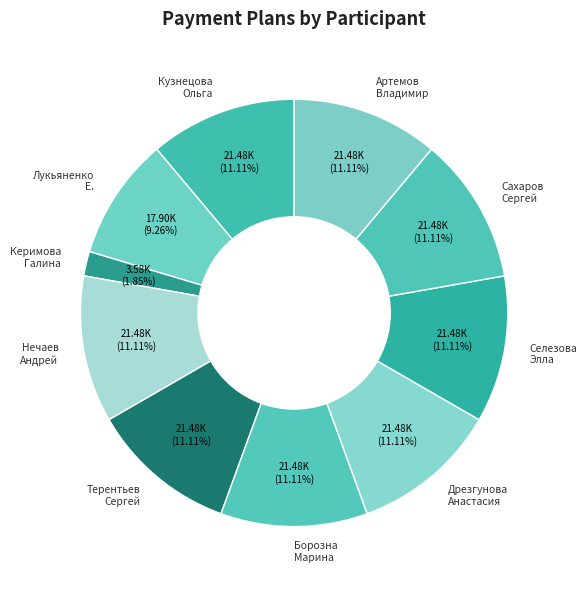

Between Лукьяненко Е. and Борозна Марина, which is larger?

Борозна Марина